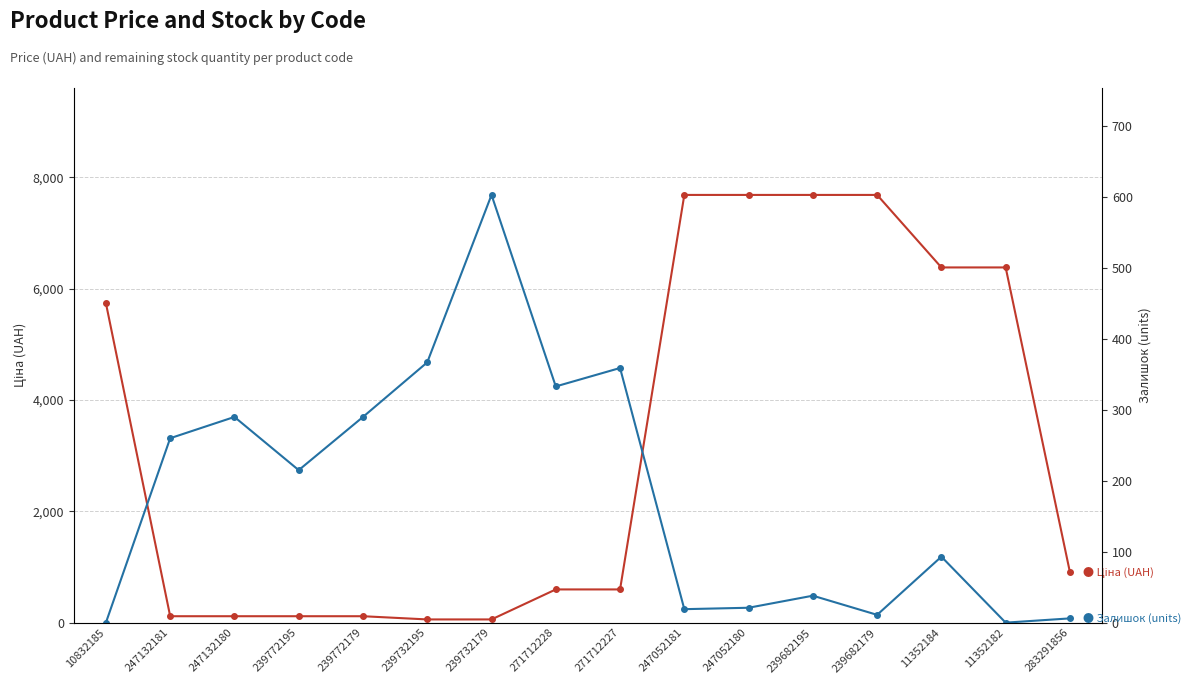

The value of Залишок (units) at 239772179 is 493.1. True or false?

False